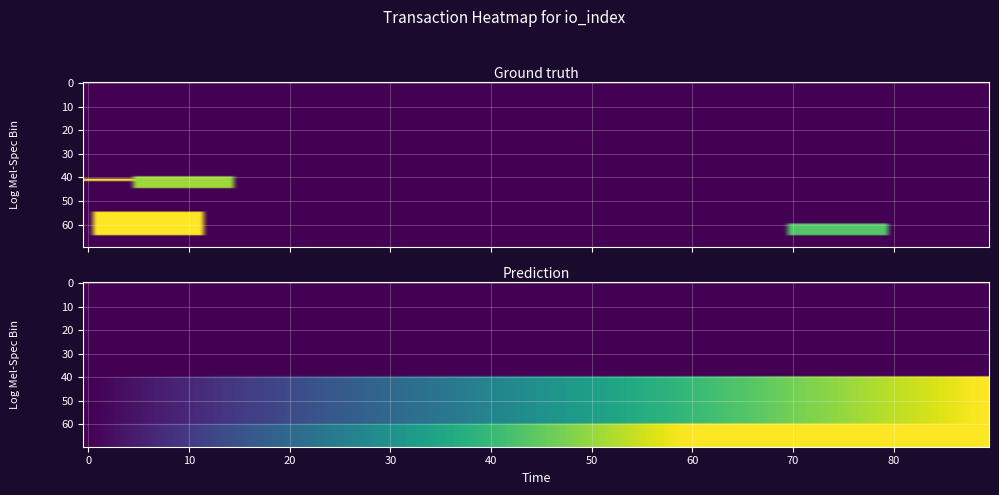

What is the maximum value shown in the chart?

41